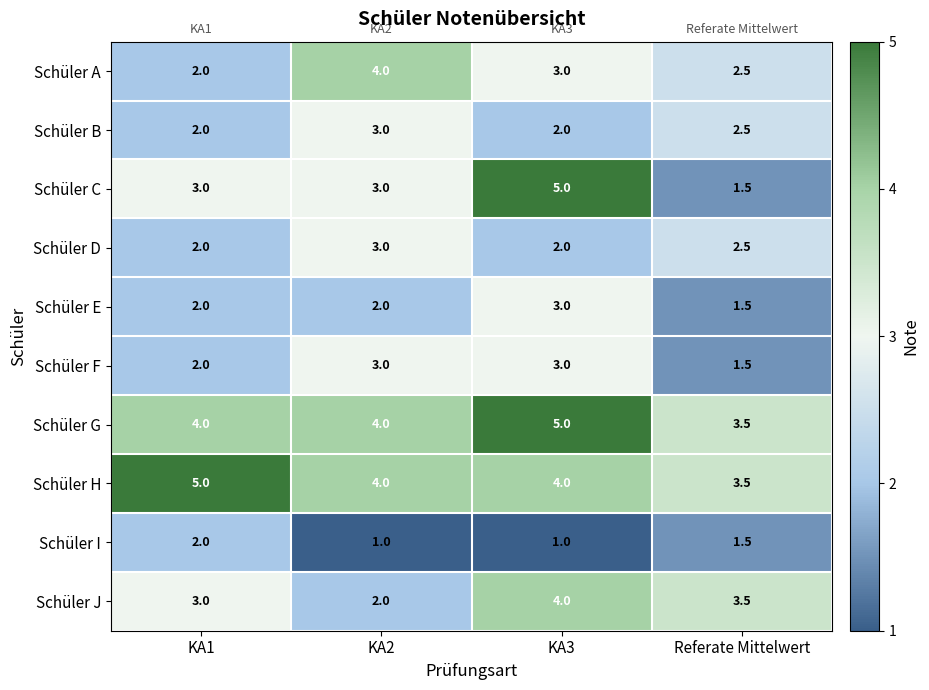

What is the approximate value of Schüler J at Referate Mittelwert?

3.5